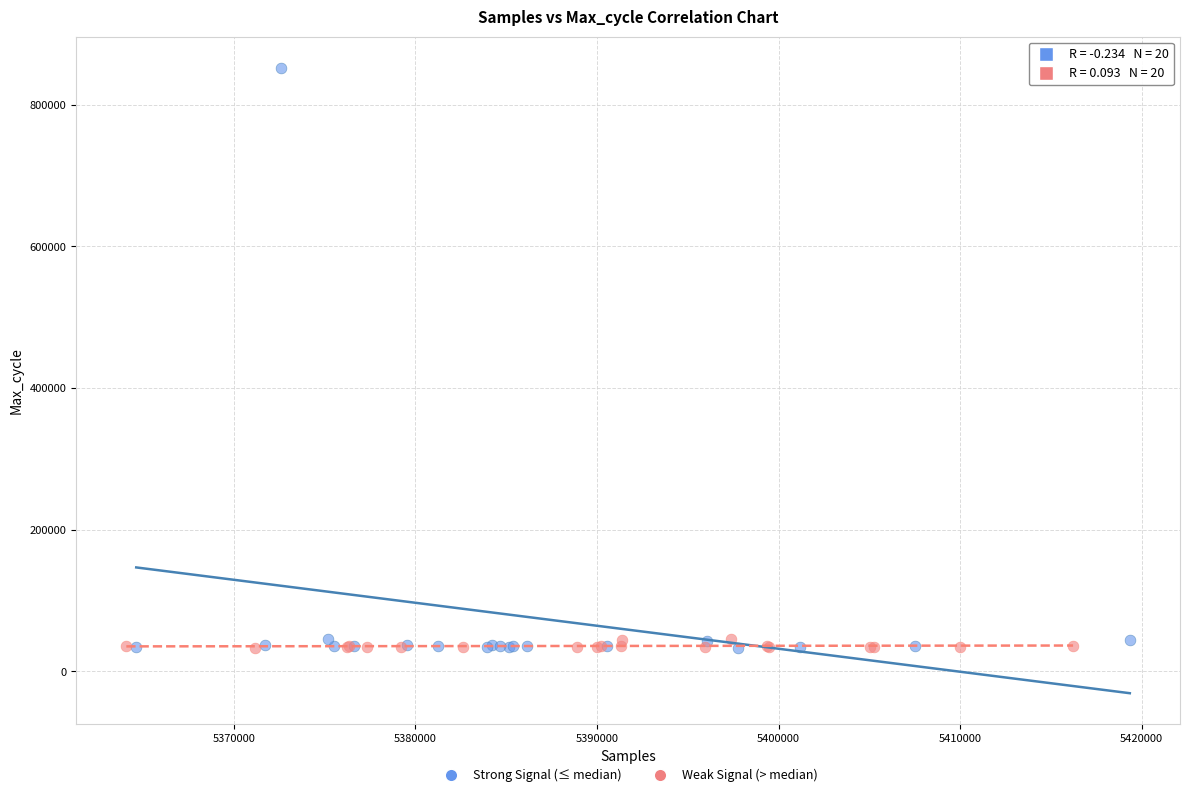

Which series contains the highest Y value?

Strong Signal (≤ median)